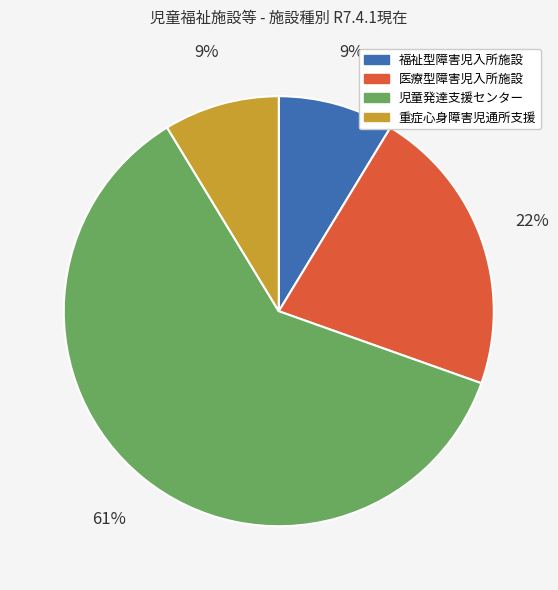

Is there a majority slice in this chart?

Yes